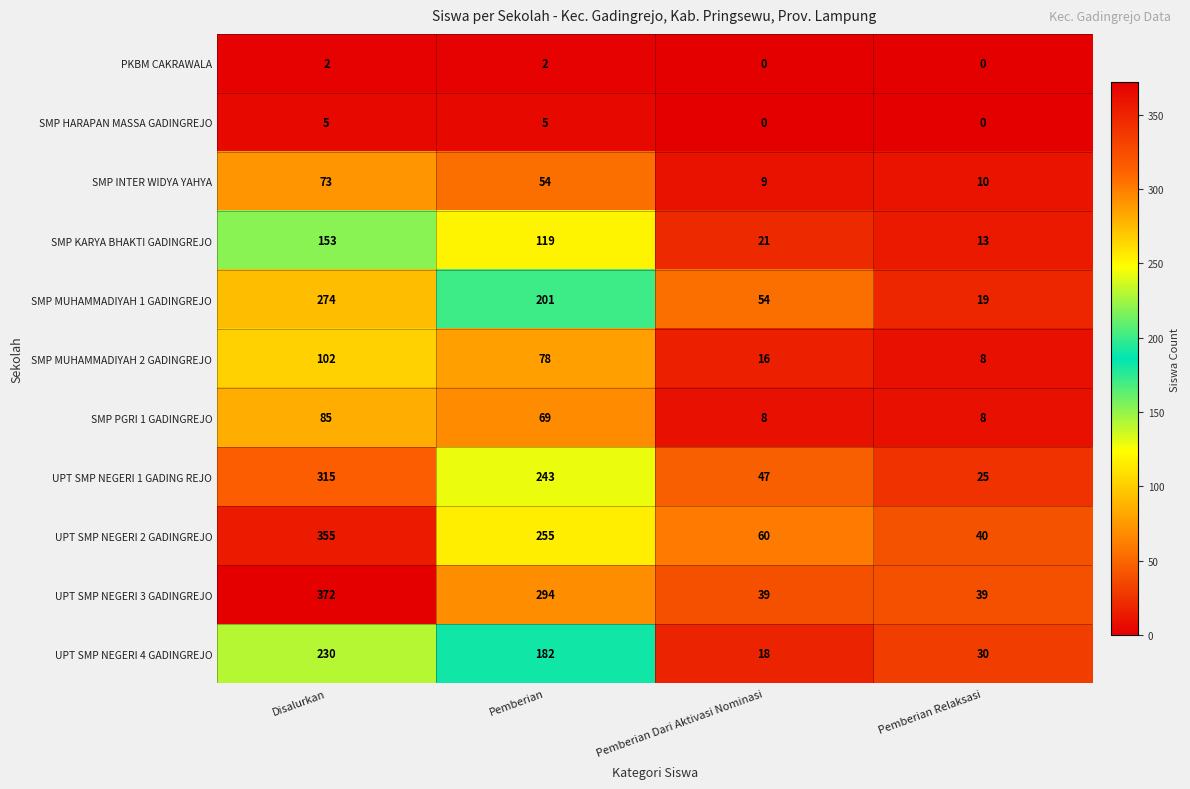

What is the maximum value for SMP KARYA BHAKTI GADINGREJO?

153